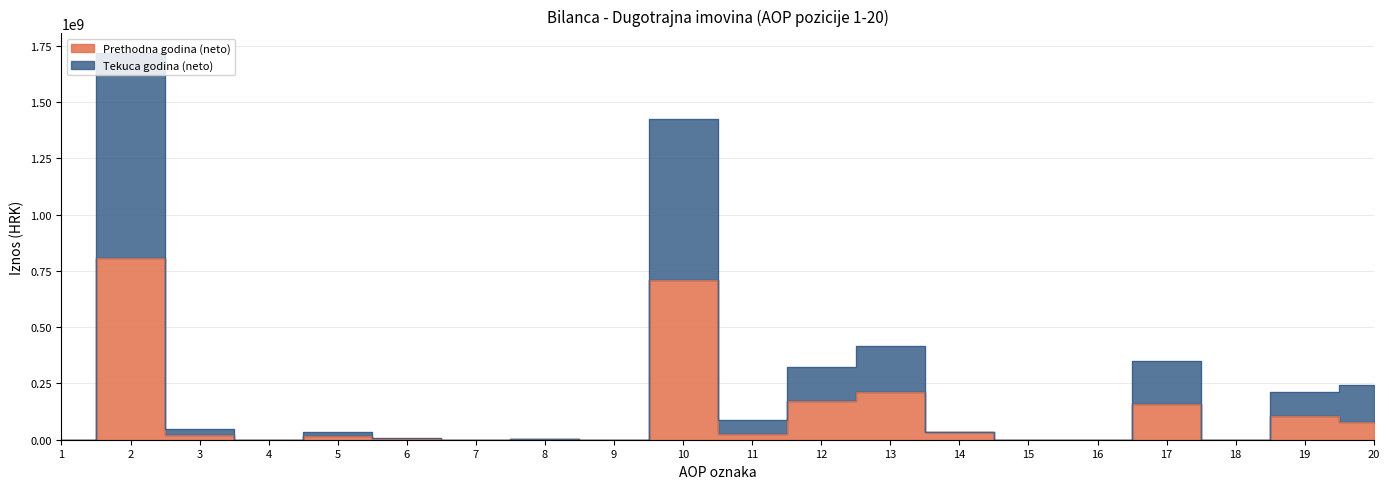

Is the value of Prethodna godina (neto) at 8 greater than the value of Tekuca godina (neto) at 15?

Yes